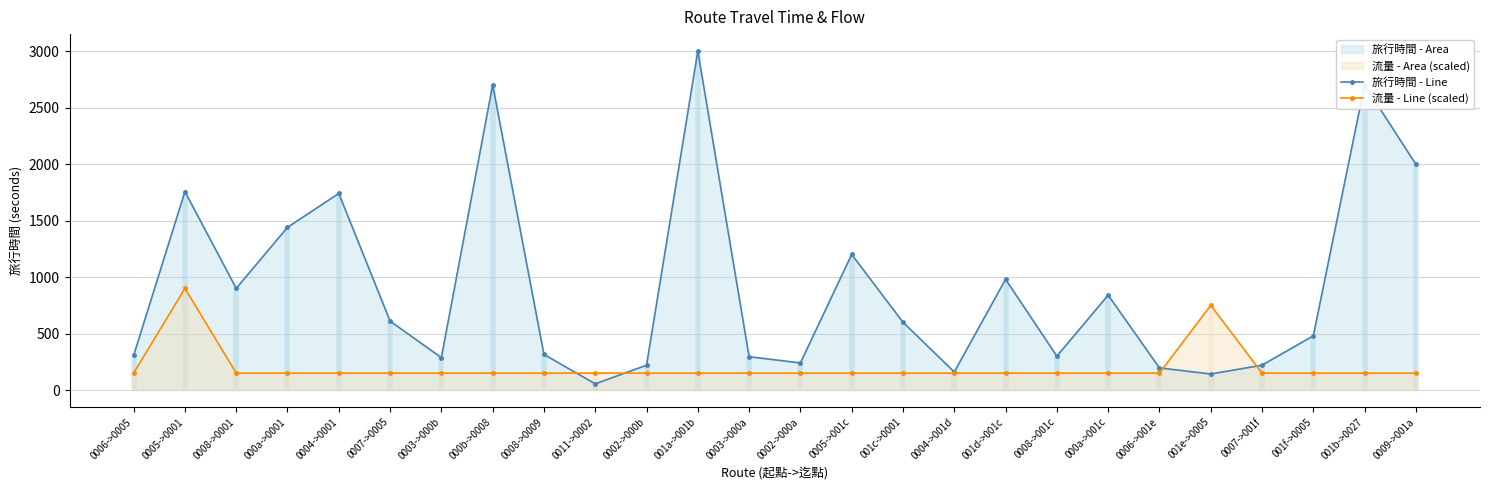

Reading left to right, transcribe all the data shown in this chart.

旅行時間 - Line: 0006->0005=306	0005->0001=1756	0008->0001=900	000a->0001=1440	0004->0001=1740	0007->0005=610	0003->000b=287	000b->0008=2700	0008->0009=315	0011->0002=55	0002->000b=220	001a->001b=3000	0003->000a=295	0002->000a=240	0005->001c=1200	001c->0001=600	0004->001d=160	001d->001c=980	0008->001c=300	000a->001c=840	0006->001e=196	001e->0005=142	0007->001f=220	001f->0005=480	001b->0027=2700	0009->001a=1998
流量 - Line (scaled): 0006->0005=150	0005->0001=900	0008->0001=150	000a->0001=150	0004->0001=150	0007->0005=150	0003->000b=150	000b->0008=150	0008->0009=150	0011->0002=150	0002->000b=150	001a->001b=150	0003->000a=150	0002->000a=150	0005->001c=150	001c->0001=150	0004->001d=150	001d->001c=150	0008->001c=150	000a->001c=150	0006->001e=150	001e->0005=750	0007->001f=150	001f->0005=150	001b->0027=150	0009->001a=150